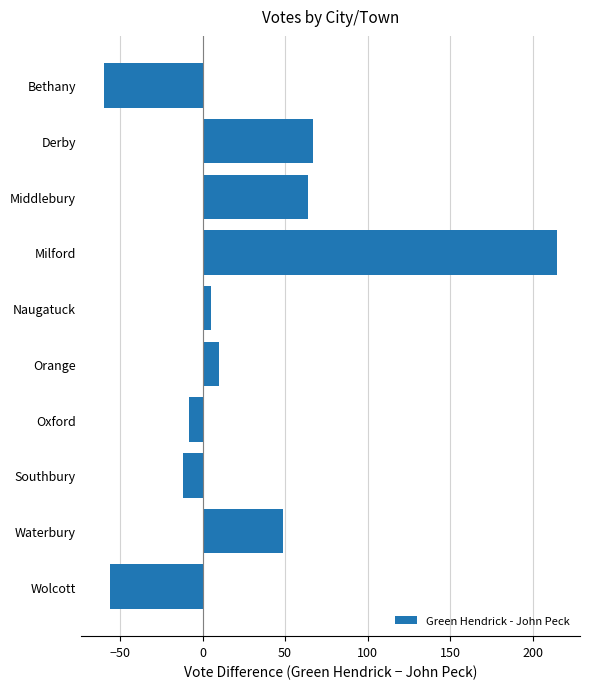

How many data points are less than 10?

5